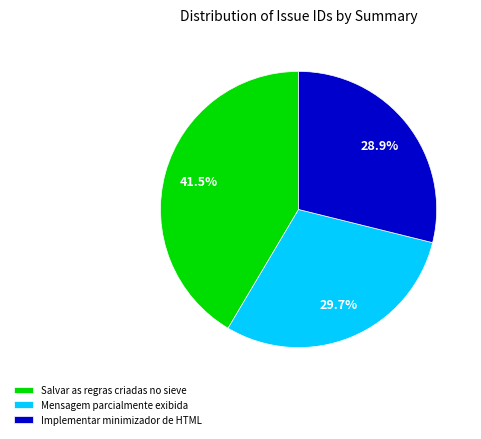

True or false: Mensagem parcialmente exibida accounts for 44% of the total.

False